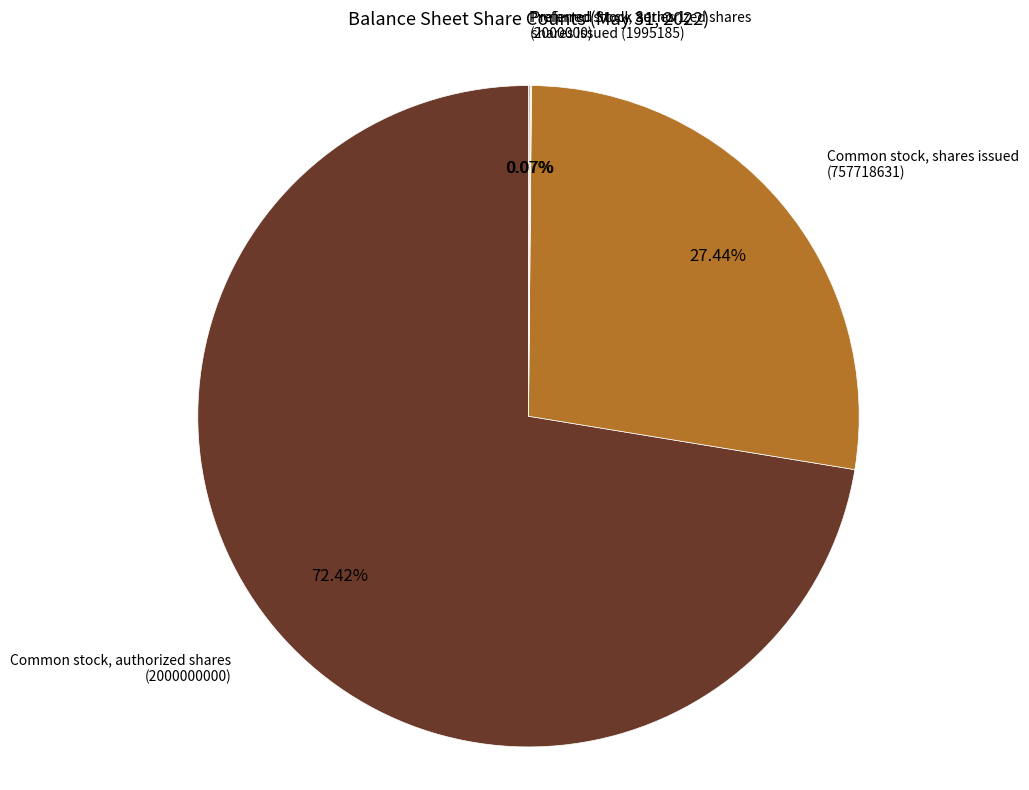

Does any single category account for the majority?

Yes